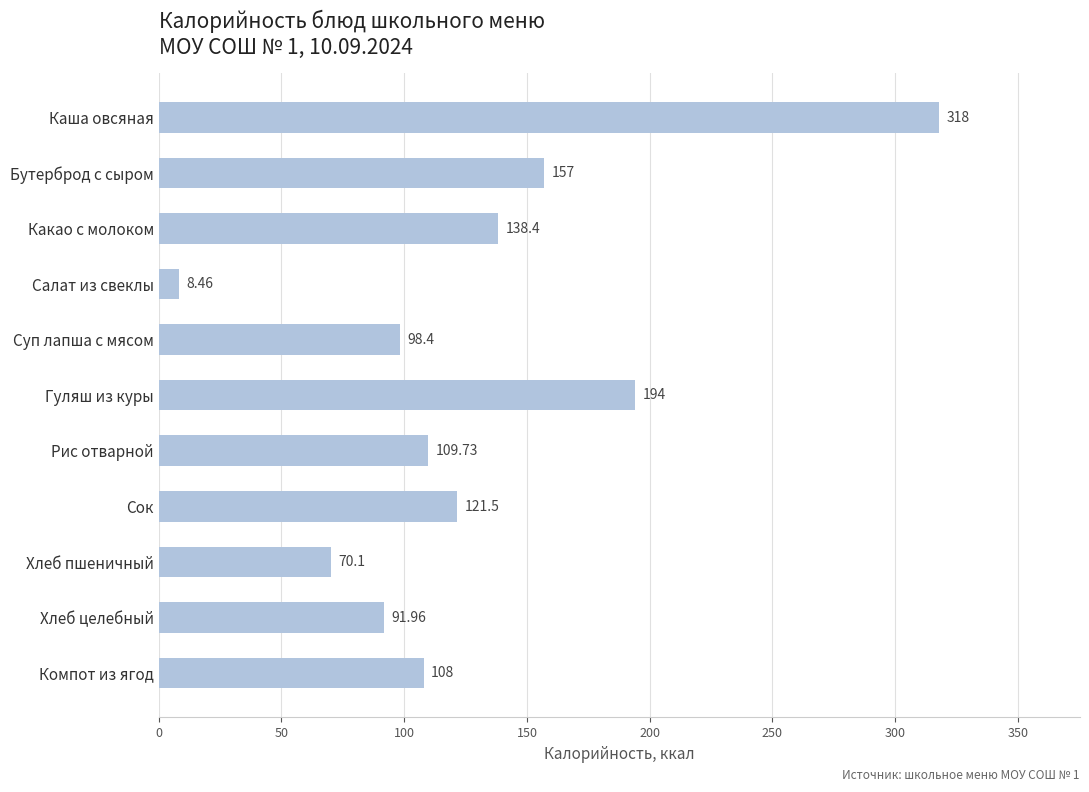

What is the label of the 7th bar from the bottom?

Суп лапша с мясом